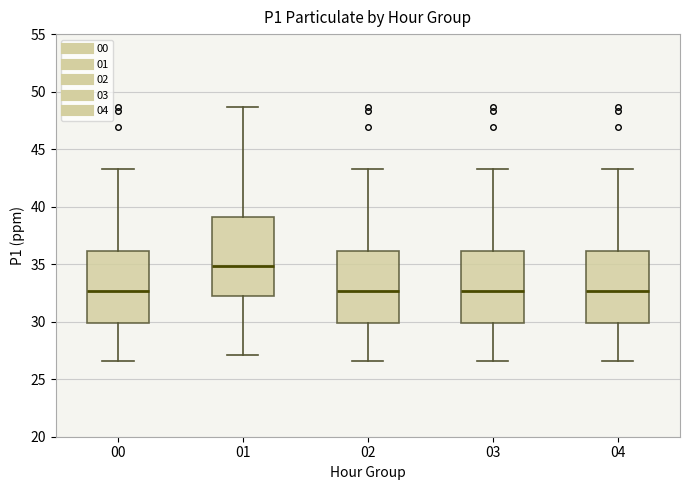

Reading left to right, transcribe this box plot: for each box, give where its median line is, the range the box spans, and where its two whiskers end, as read against the y-axis. The values are not printed on the chart, so give them approximately, as read against the axis.

00: median 32.5, box 30.0 to 36.0, whiskers 26.5 to 43.5
01: median 35.0, box 32.5 to 39.0, whiskers 27.0 to 48.5
02: median 32.5, box 30.0 to 36.0, whiskers 26.5 to 43.5
03: median 32.5, box 30.0 to 36.0, whiskers 26.5 to 43.5
04: median 32.5, box 30.0 to 36.0, whiskers 26.5 to 43.5